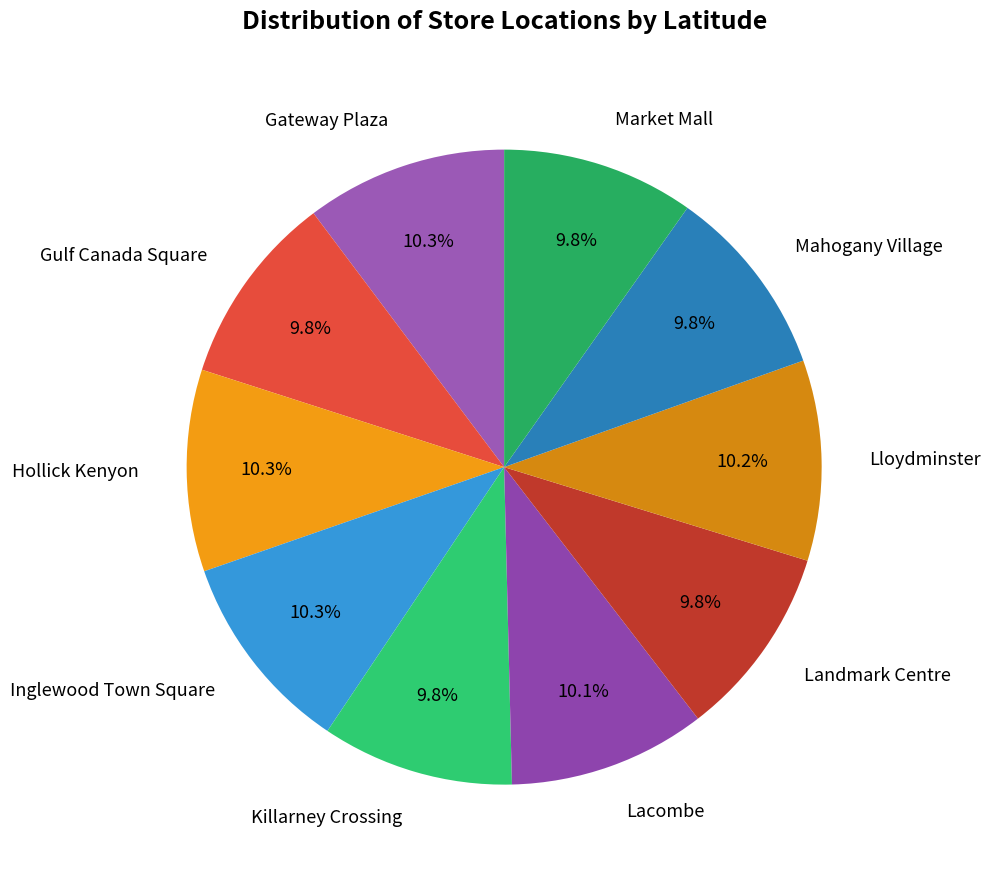

Does Gulf Canada Square represent more than half of the total?

No